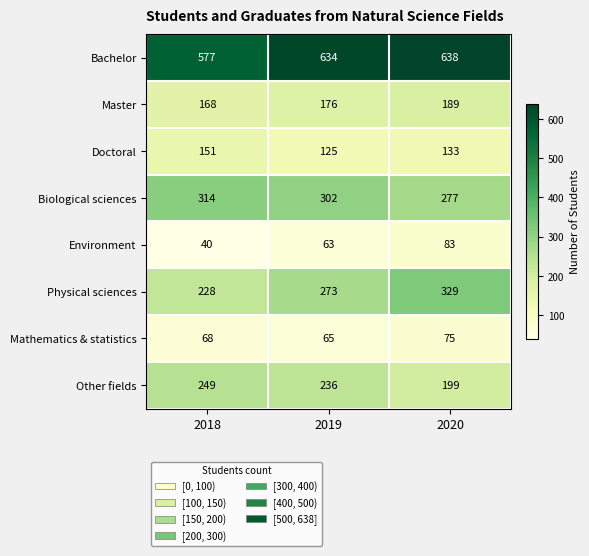

Reading left to right, extract all data points from this chart.

Bachelor: 577	634	638
Master: 168	176	189
Doctoral: 151	125	133
Biological sciences: 314	302	277
Environment: 40	63	83
Physical sciences: 228	273	329
Mathematics & statistics: 68	65	75
Other fields: 249	236	199